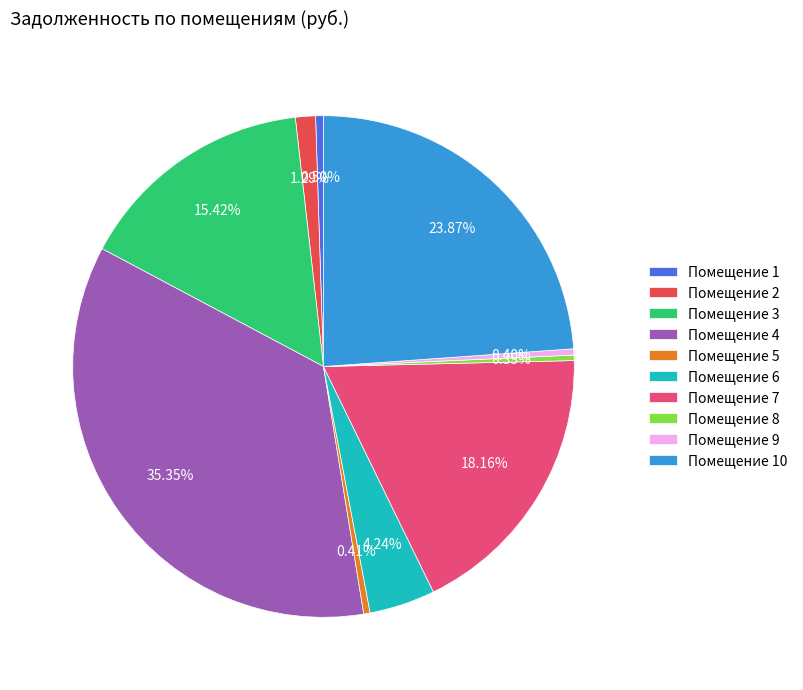

Does any single category account for the majority?

No